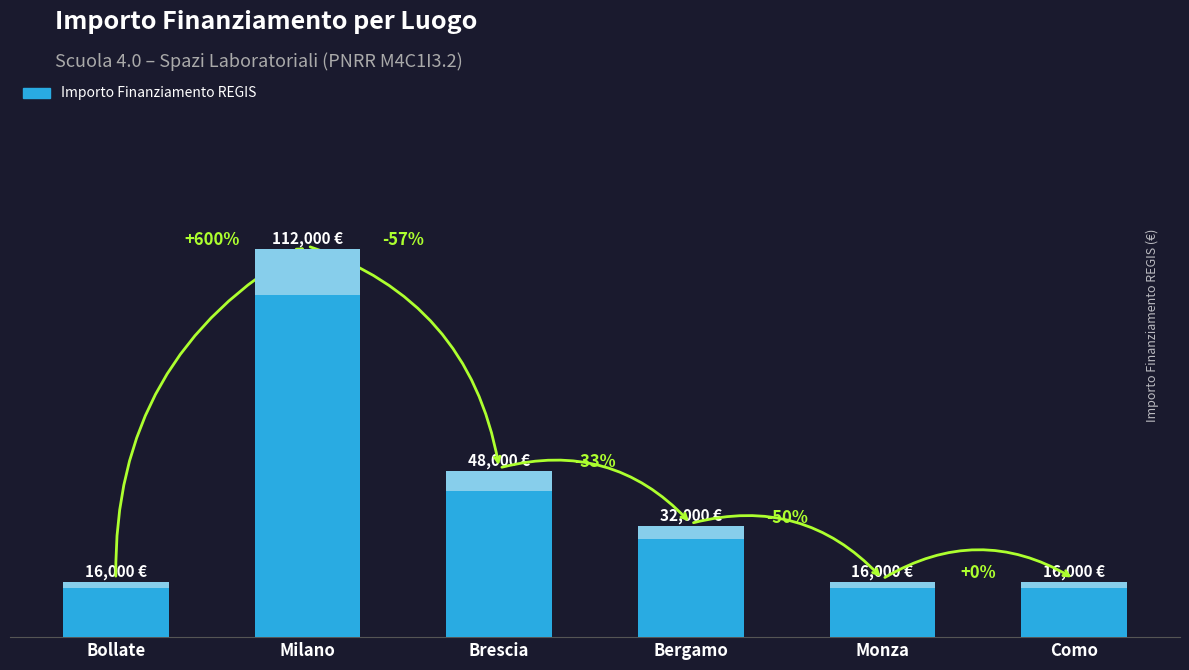

Rank the categories by value from highest to lowest.

Milano, Brescia, Bergamo, Bollate, Monza, Como